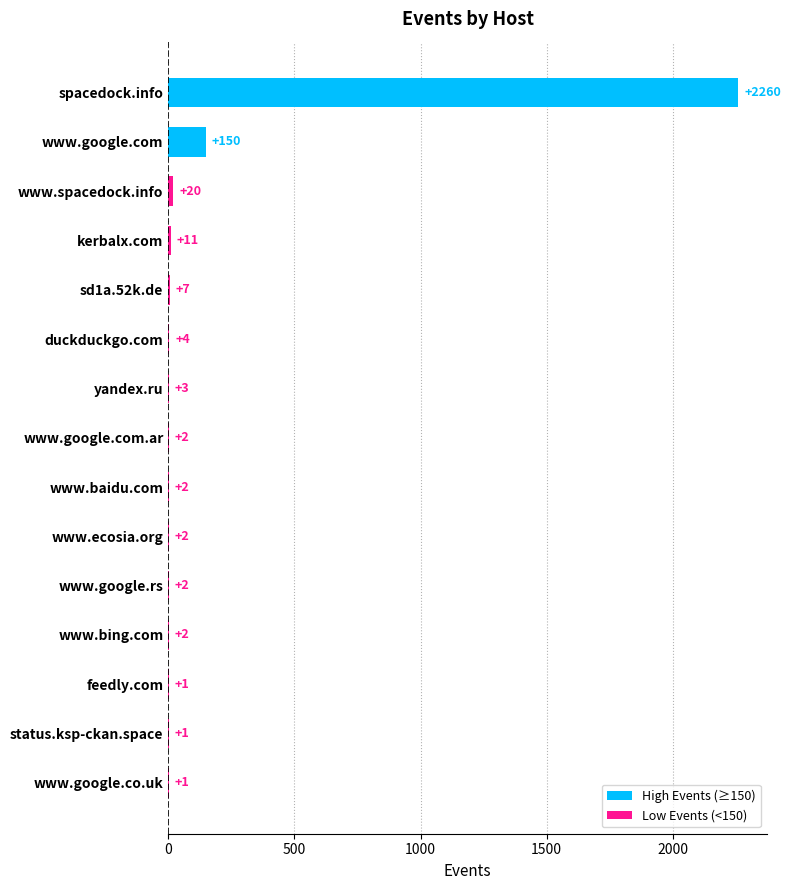

The chart shows a value of 7 at sd1a.52k.de. True or false?

True